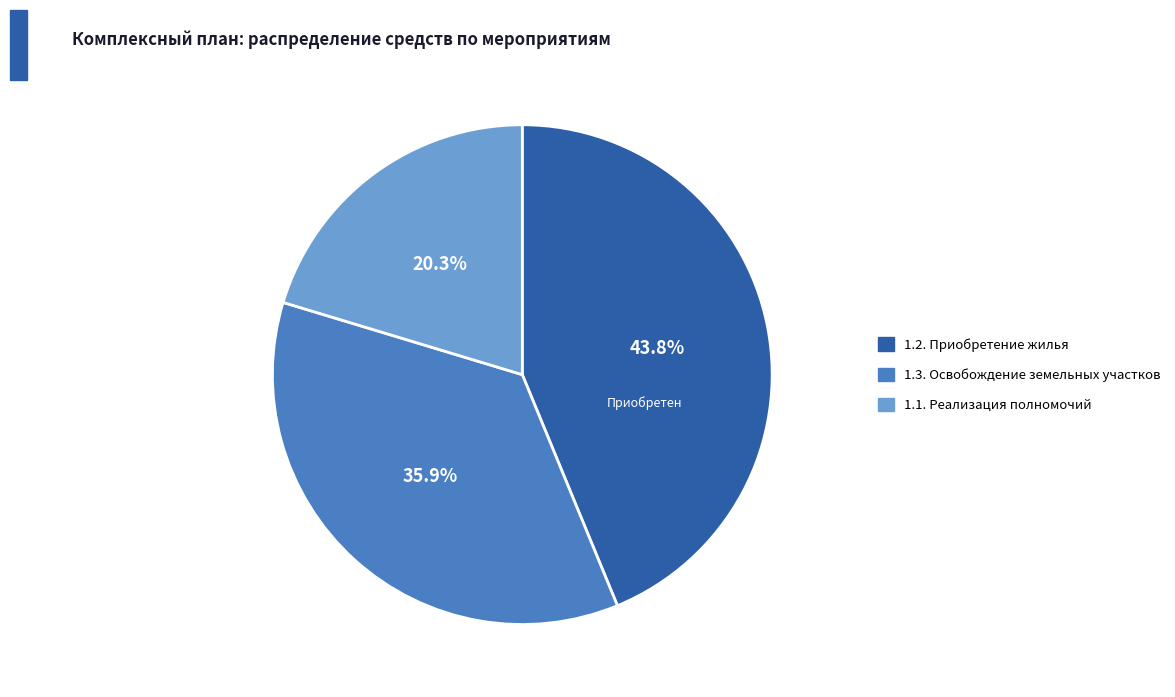

Does any single category account for the majority?

No